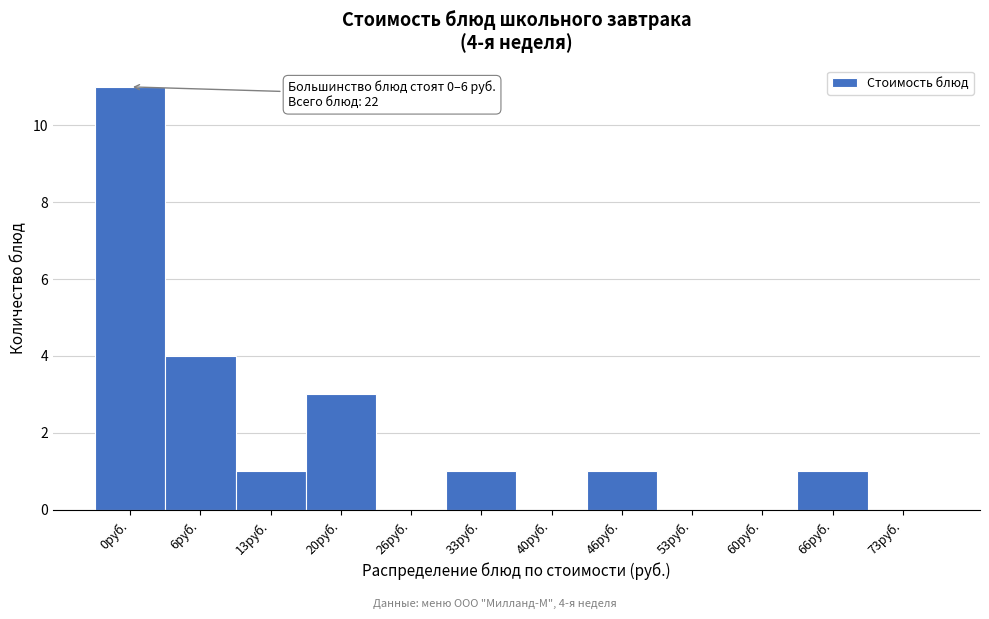

Reading right to left, transcribe all the data shown in this chart.

73руб.=0	66руб.=1	60руб.=0	53руб.=0	46руб.=1	40руб.=0	33руб.=1	26руб.=0	20руб.=3	13руб.=1	6руб.=4	0руб.=11